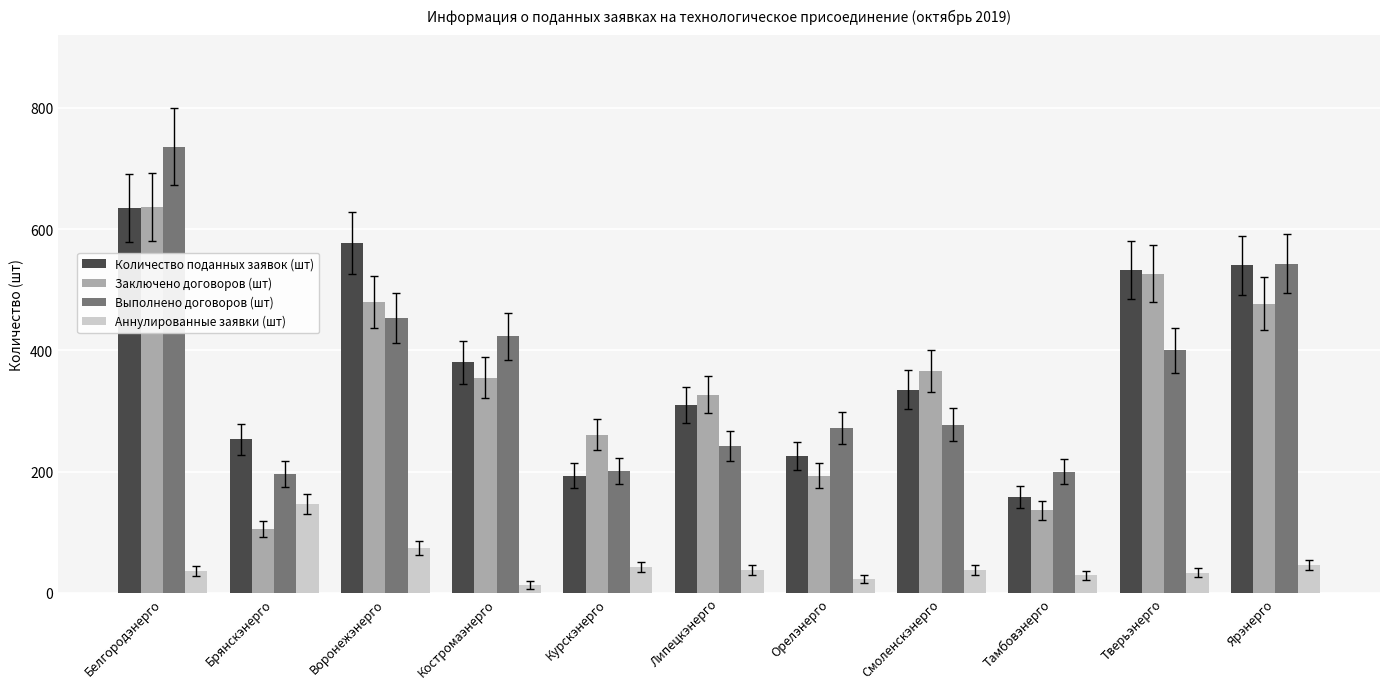

True or false: Аннулированные заявки (шт) has a value of 10 at Липецкэнерго.

False